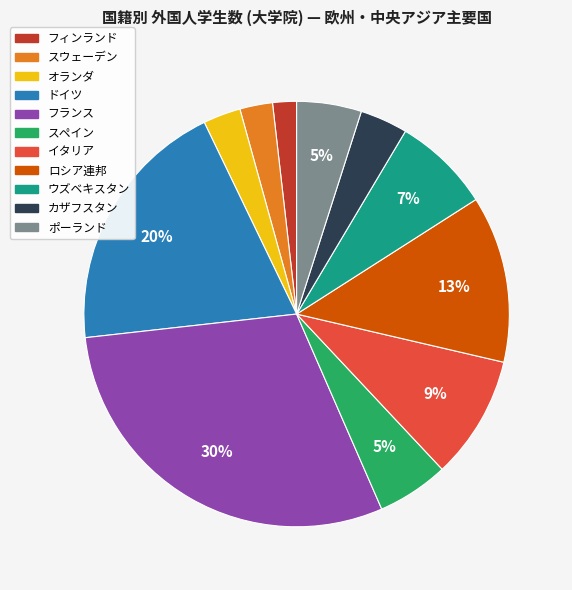

Is it true that ウズベキスタン is 13% of the pie?

False